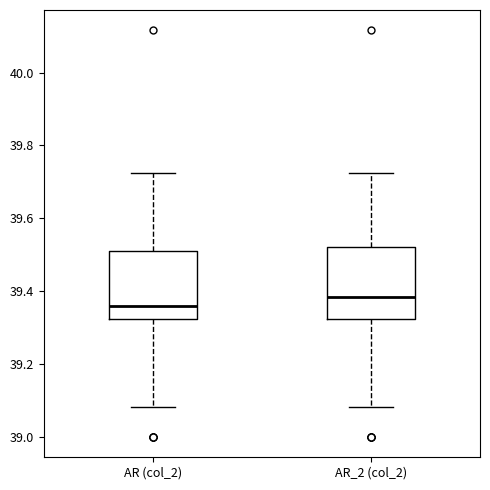

Reading left to right, read every box against the y-axis: the position of its median line, the range the box covers, and the ends of its whiskers. The values are not printed on the chart, so give them approximately, as read against the axis.

AR (col_2): median 39.36, box 39.32 to 39.52, whiskers 39.08 to 39.72
AR_2 (col_2): median 39.38, box 39.32 to 39.52, whiskers 39.08 to 39.72